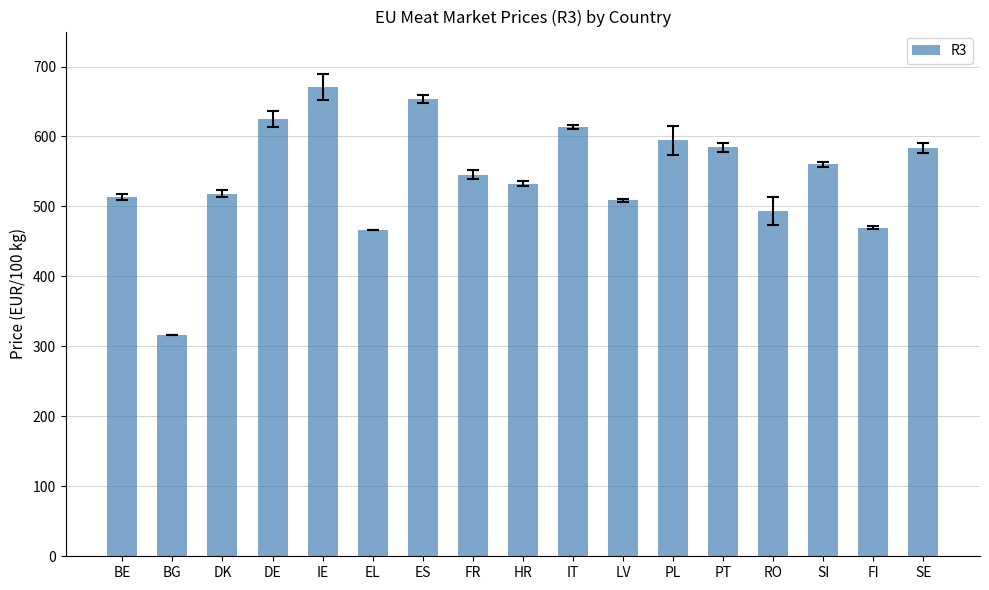

What is the sum of the values at LV and BG?

824.6